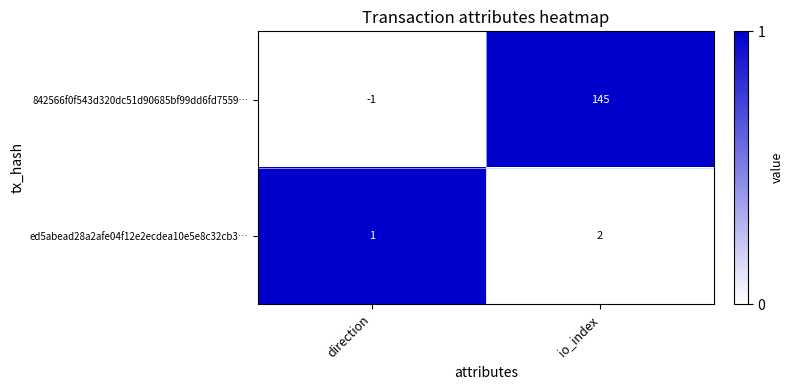

Which label corresponds to the smallest value in the chart?

direction